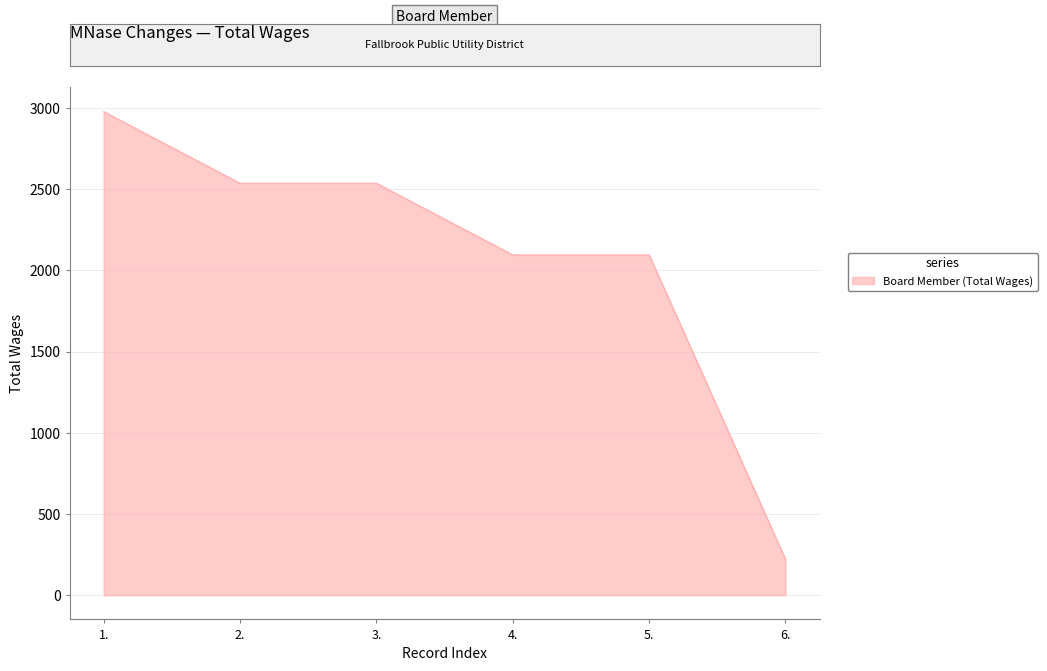

What is the change in value from 1. to 4.?

-882